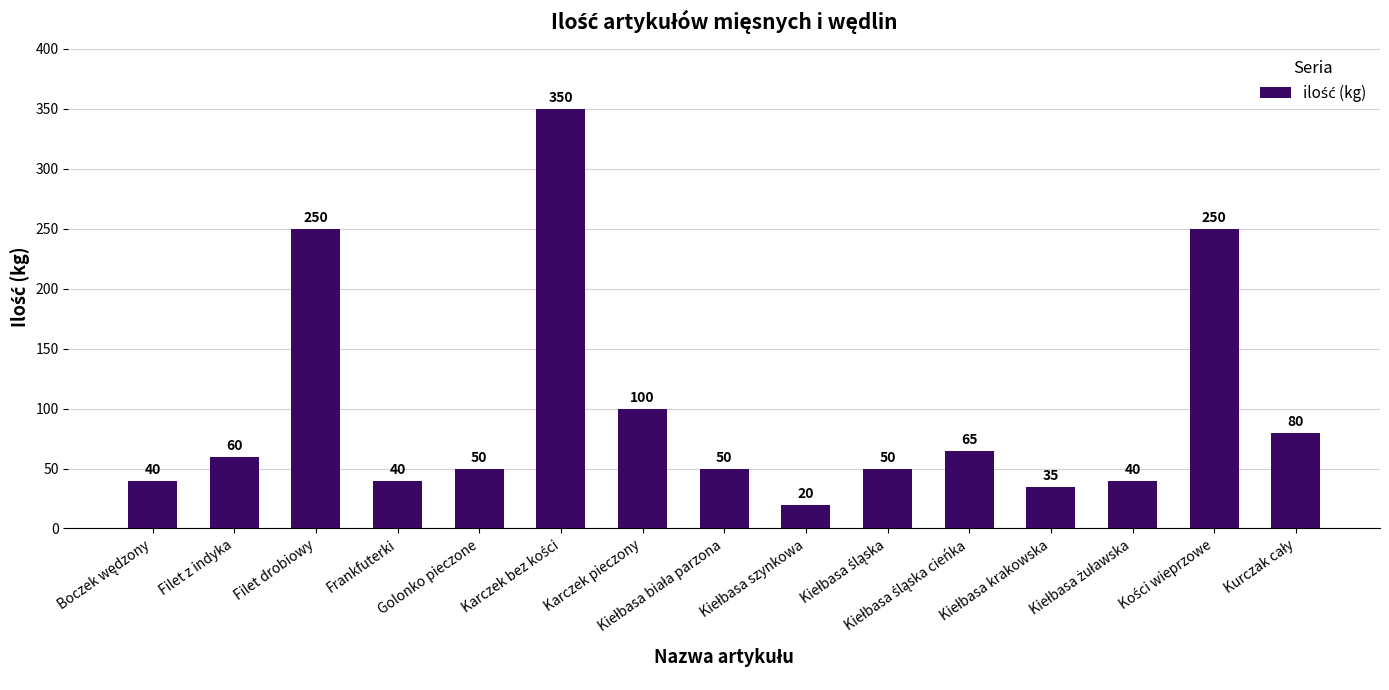

What is the greatest value displayed?

350